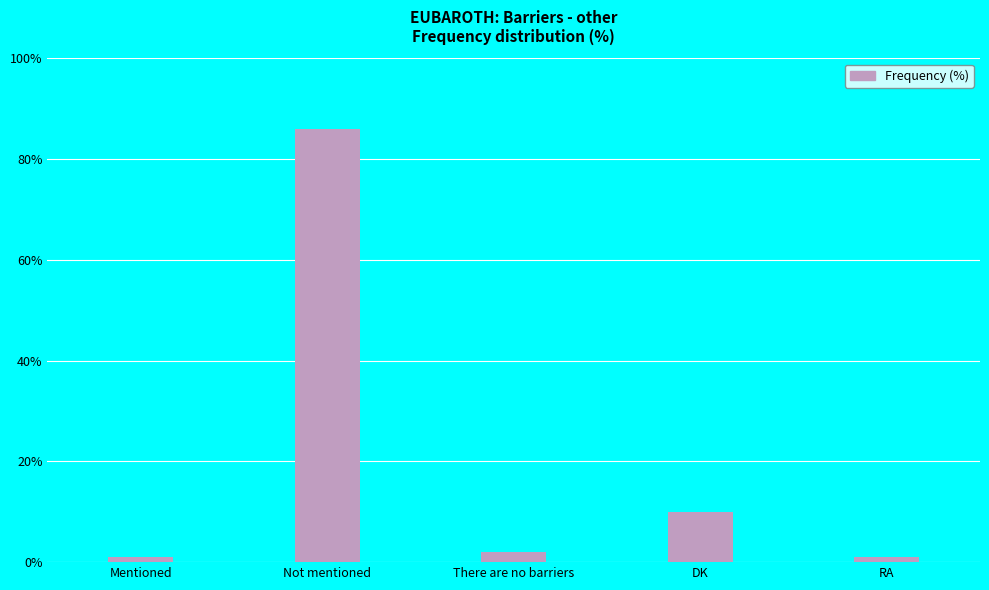

Are the bars horizontal?

No